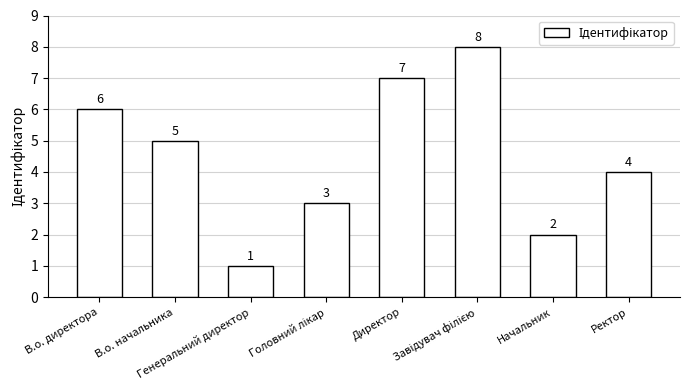

Reading left to right, list all the values displayed in this chart.

6	5	1	3	7	8	2	4